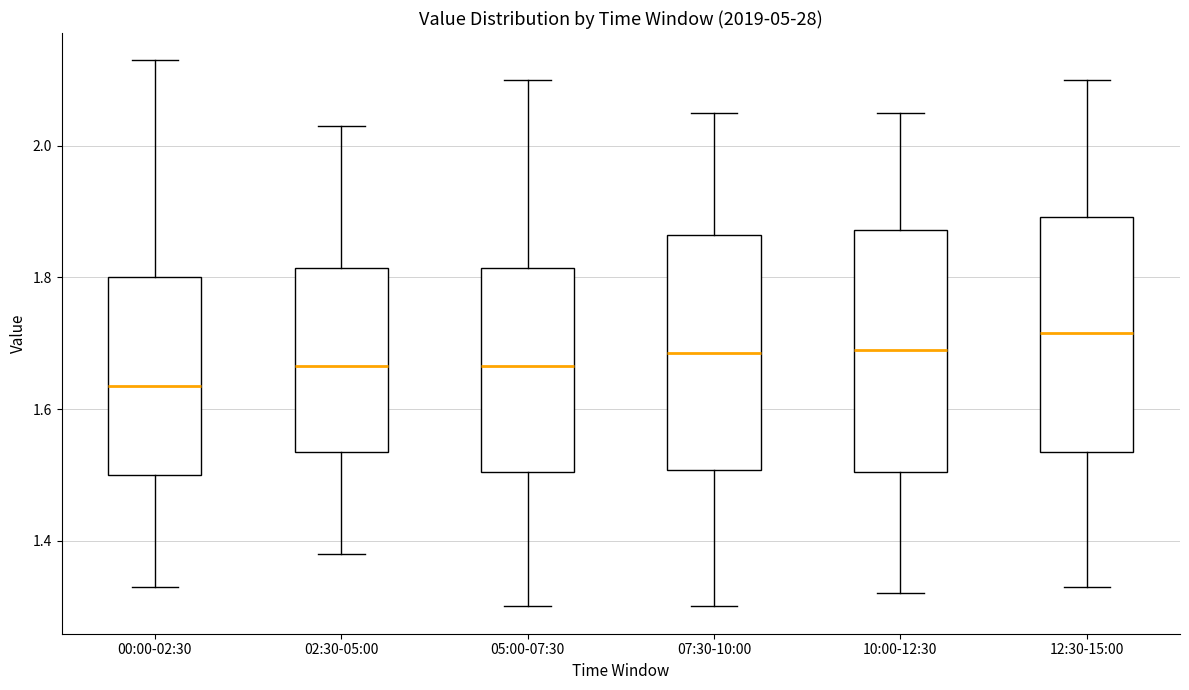

Reading left to right, read every box against the y-axis: the position of its median line, the range the box covers, and the ends of its whiskers. The values are not printed on the chart, so give them approximately, as read against the axis.

00:00-02:30: median 1.64, box 1.50 to 1.80, whiskers 1.34 to 2.14
02:30-05:00: median 1.66, box 1.54 to 1.82, whiskers 1.38 to 2.04
05:00-07:30: median 1.66, box 1.50 to 1.82, whiskers 1.30 to 2.10
07:30-10:00: median 1.68, box 1.50 to 1.86, whiskers 1.30 to 2.06
10:00-12:30: median 1.70, box 1.50 to 1.88, whiskers 1.32 to 2.06
12:30-15:00: median 1.72, box 1.54 to 1.90, whiskers 1.34 to 2.10